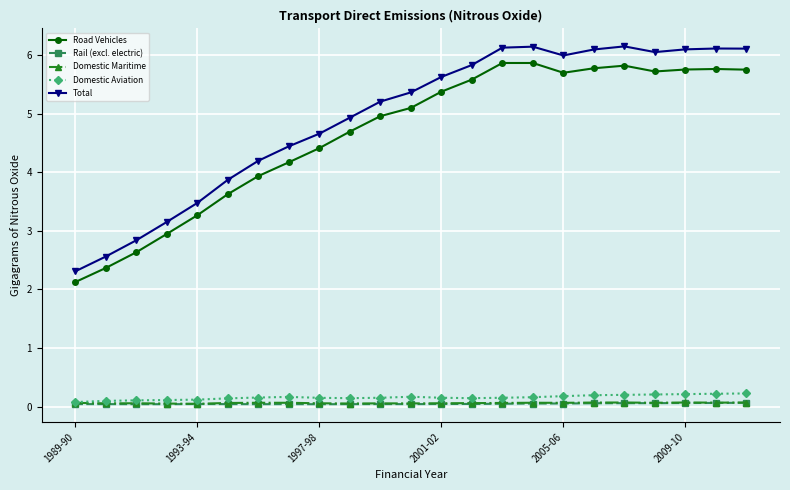

True or false: Domestic Maritime has more than 2 interior local peaks.

True